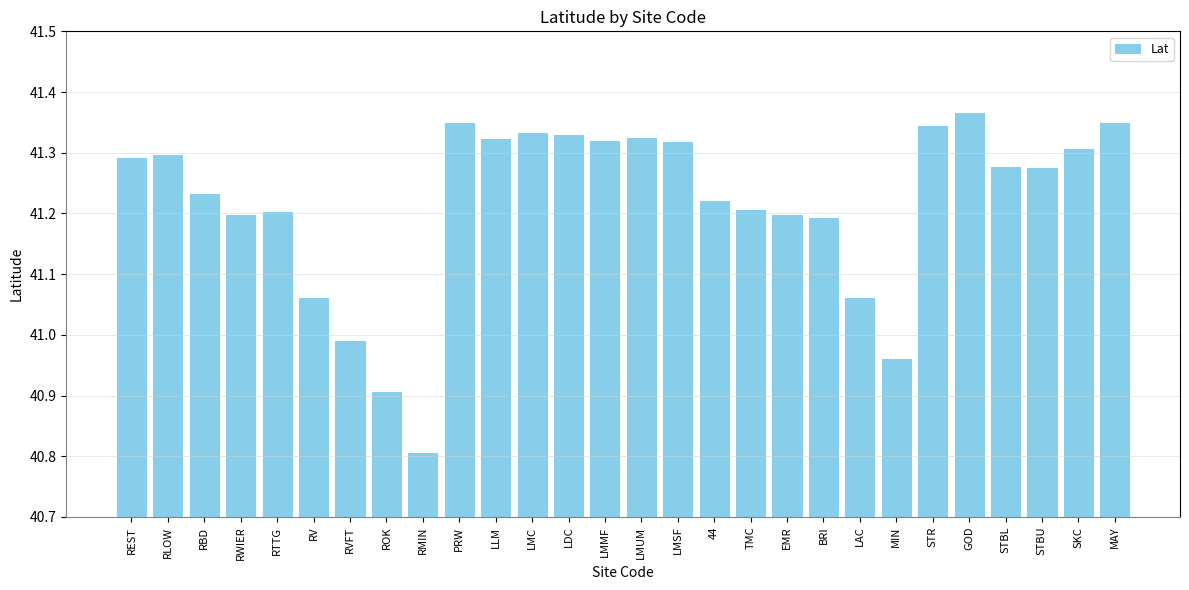

What is the difference between the maximum and minimum values?

0.6